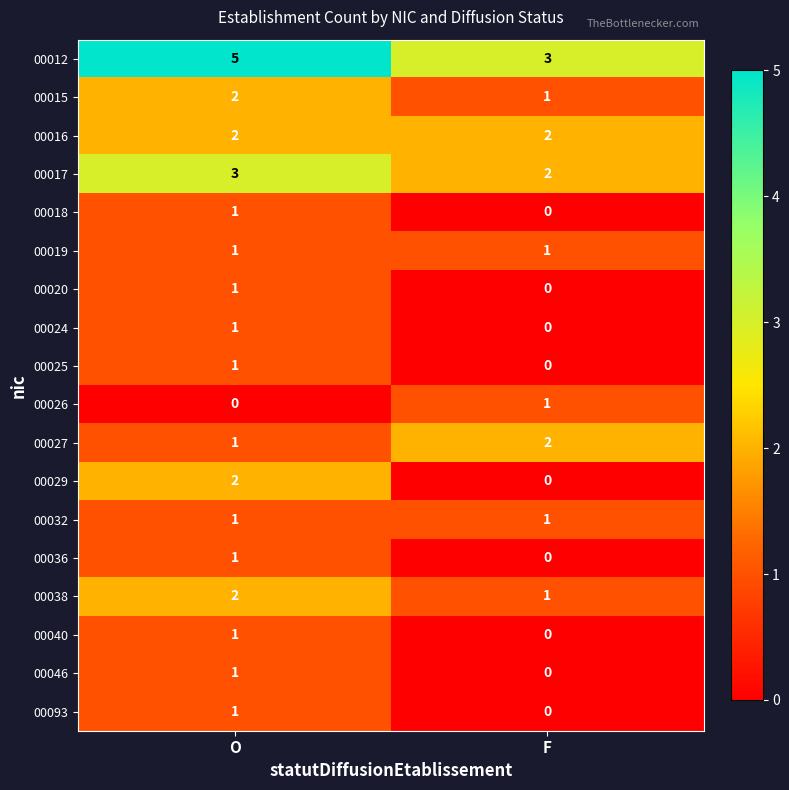

Is it true that 00026 equals 0 at O?

True